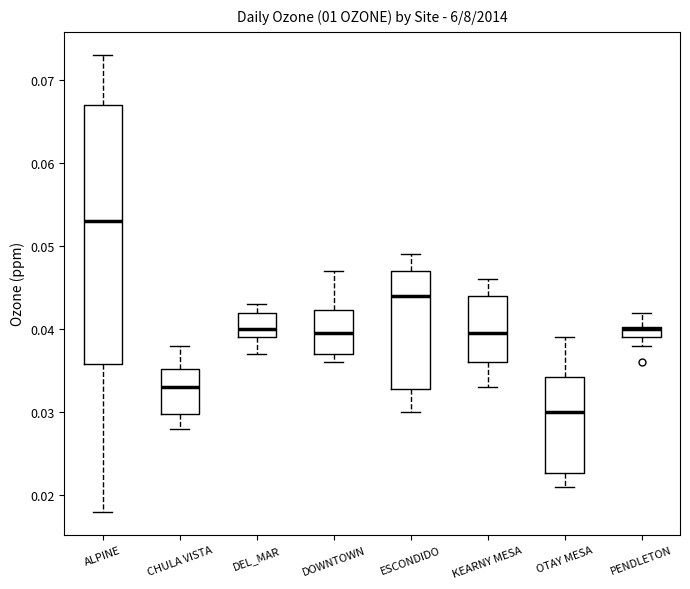

Which box's median line is the lowest?

OTAY MESA